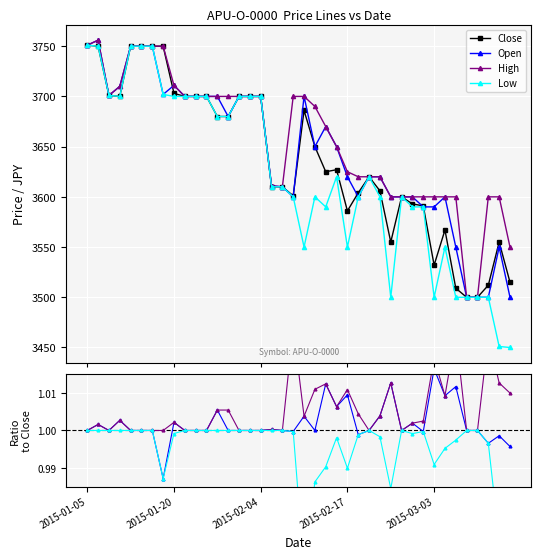

What is the minimum value shown in the chart?

3450